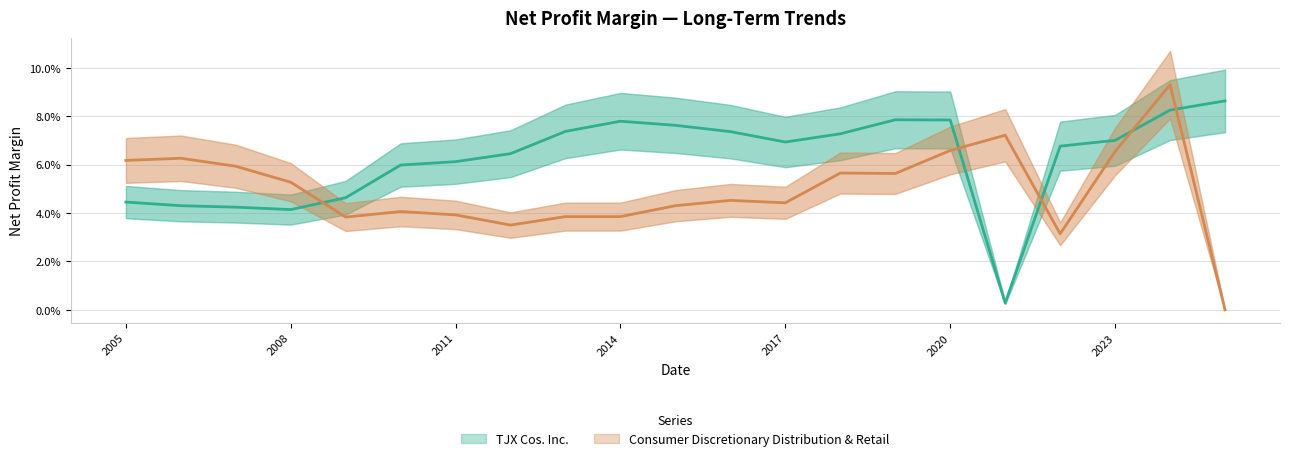

True or false: TJX Cos. Inc. has a value of 0.1 at 2010-01-30.

False